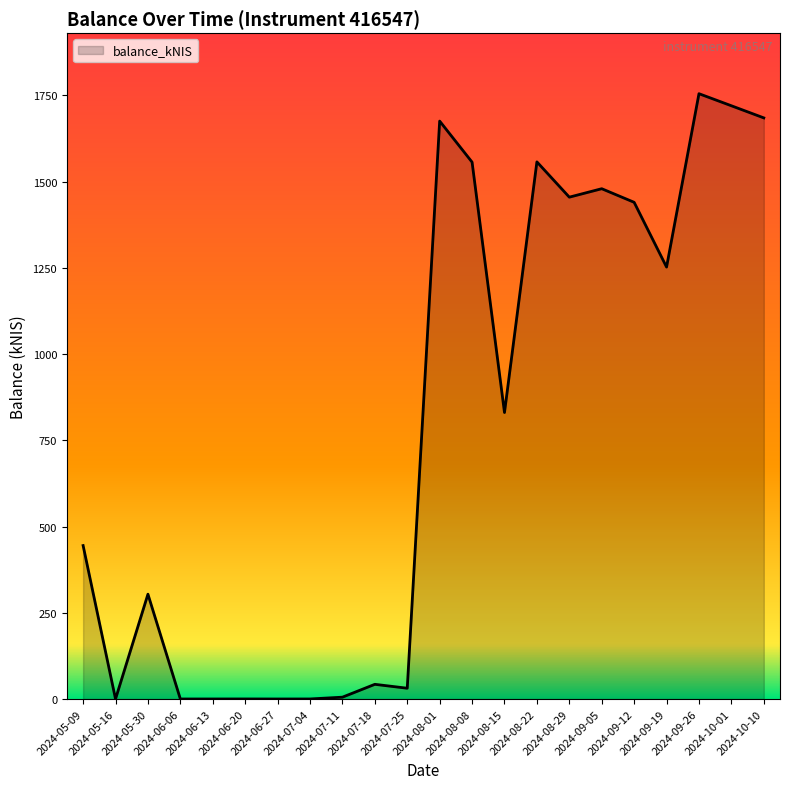

What is the greatest value displayed?

1754.8